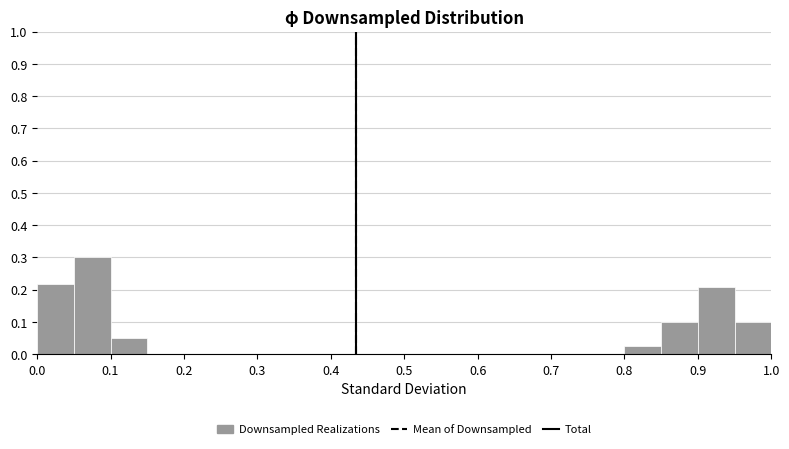

Reading left to right, transcribe this chart: for each bar, give the range it covers on the x-axis and its height. The values are not printed on the chart, so give them approximately, as read against the axis.

0.00 to 0.05: 0.22
0.05 to 0.10: 0.30
0.10 to 0.15: 0.05
0.15 to 0.20: 0
0.20 to 0.25: 0
0.25 to 0.30: 0
0.30 to 0.35: 0
0.35 to 0.40: 0
0.40 to 0.45: 0
0.45 to 0.50: 0
0.50 to 0.55: 0
0.55 to 0.60: 0
0.60 to 0.65: 0
0.65 to 0.70: 0
0.70 to 0.75: 0
0.75 to 0.80: 0
0.80 to 0.85: 0.03
0.85 to 0.90: 0.10
0.90 to 0.95: 0.21
0.95 to 1.00: 0.10